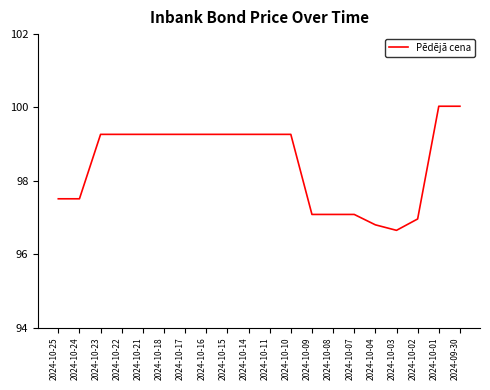

Is it true that the value at 2024-10-16 is 139.6?

False